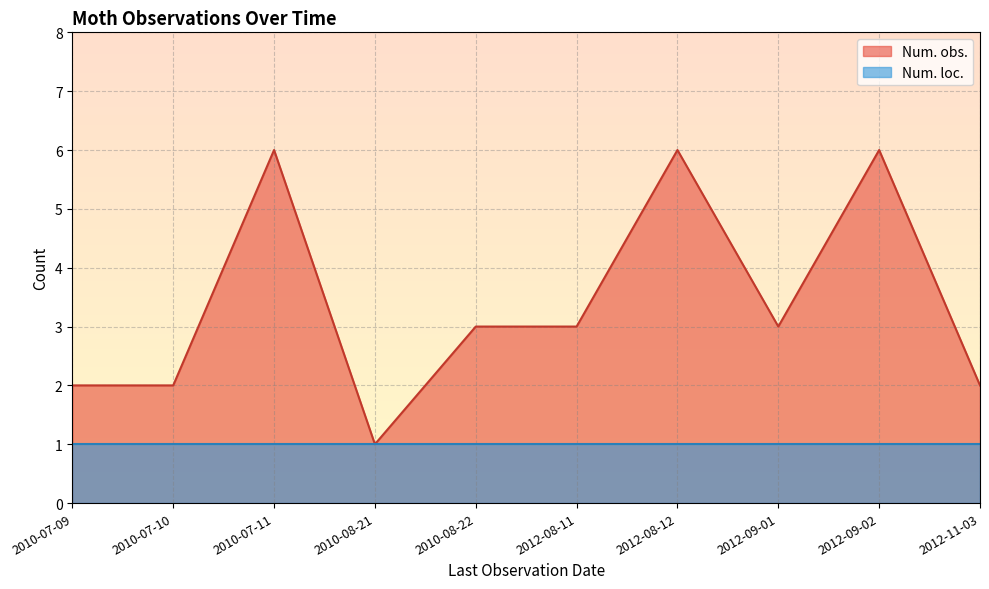

Which series has the largest total across all categories?

Num. obs.